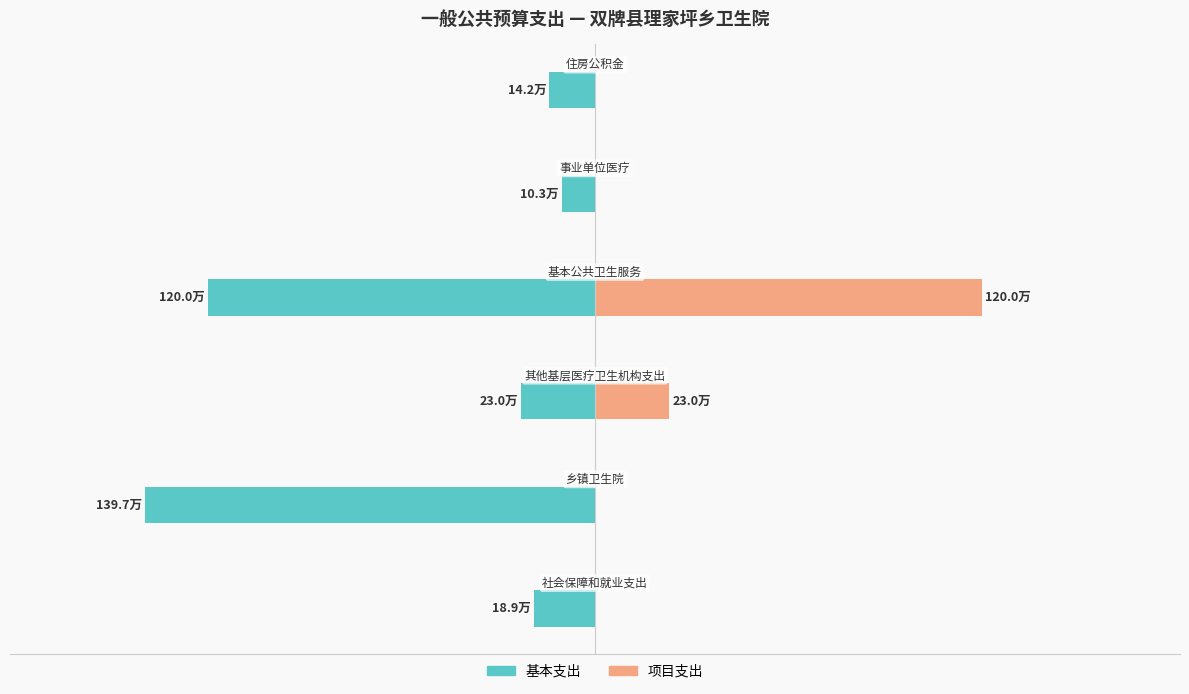

How many data points in 基本支出 are less than 23?

3